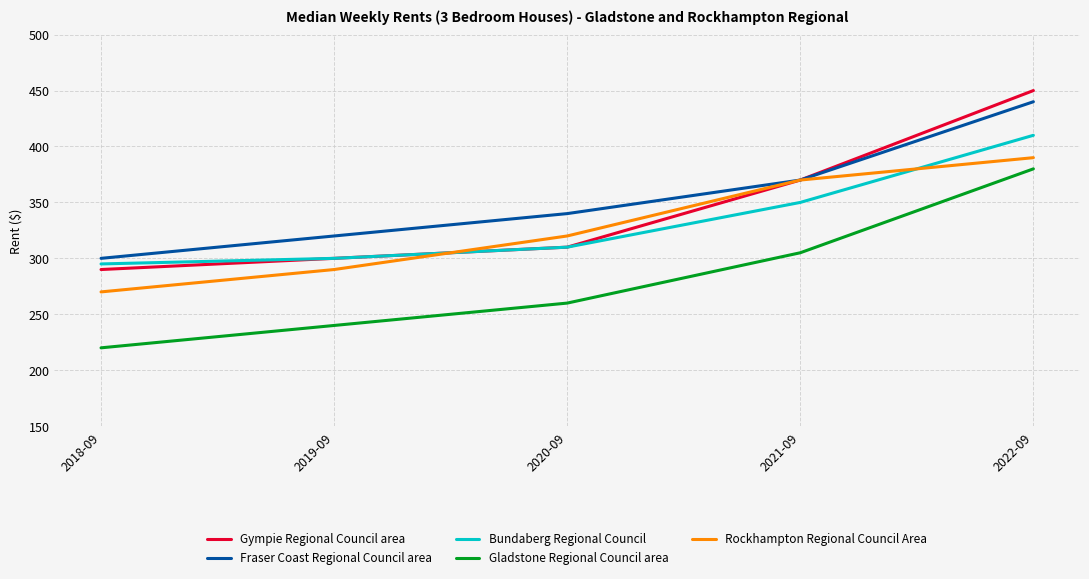

What is the difference between the Fraser Coast Regional Council area values at 2019-09 and 2020-09?

20